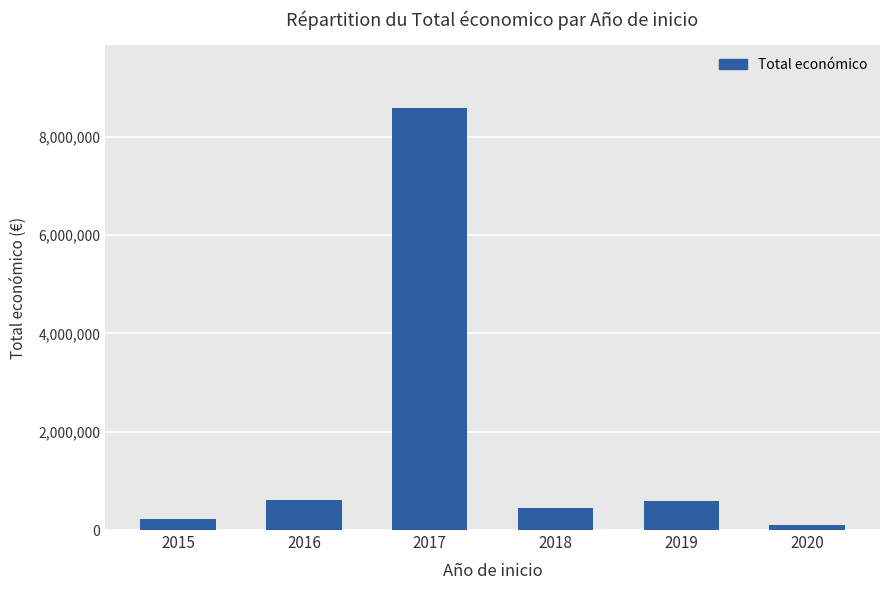

Read the value at 2016, to the nearest 50.

601100